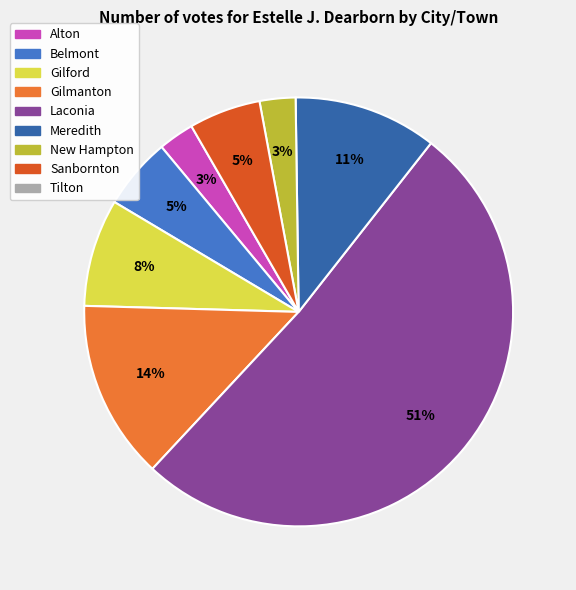

To the nearest percent, what is the average slice percentage?

12%